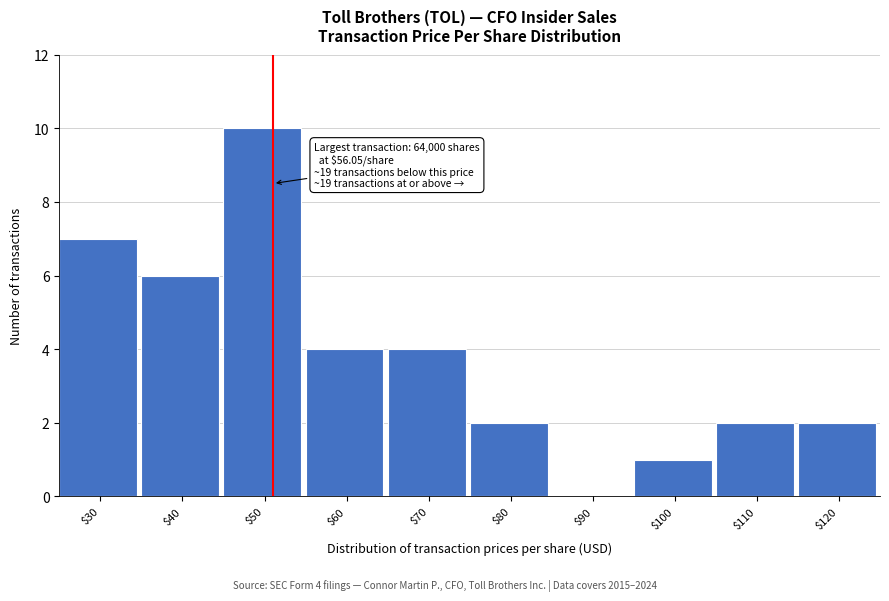

Which label corresponds to the largest value in the chart?

$50